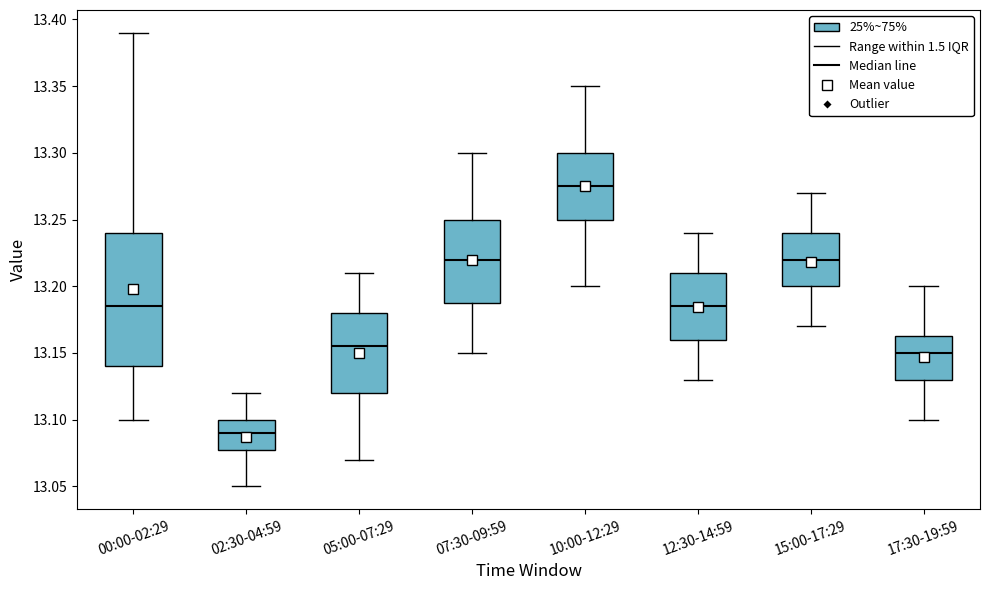

Which box has the lowest median line?

02:30-04:59